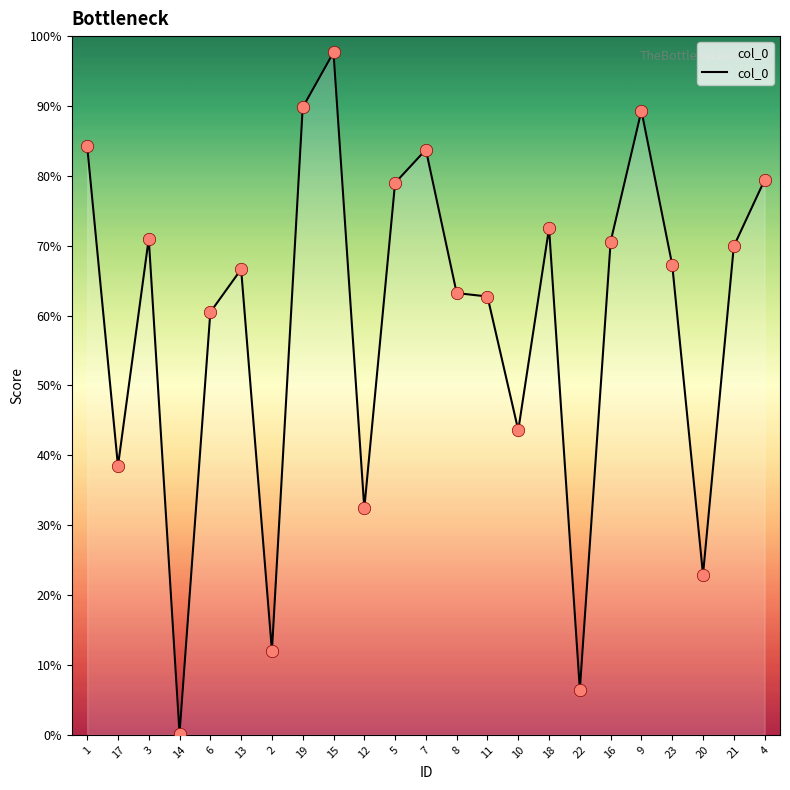

What is the change in value from 3 to 22?

-0.6